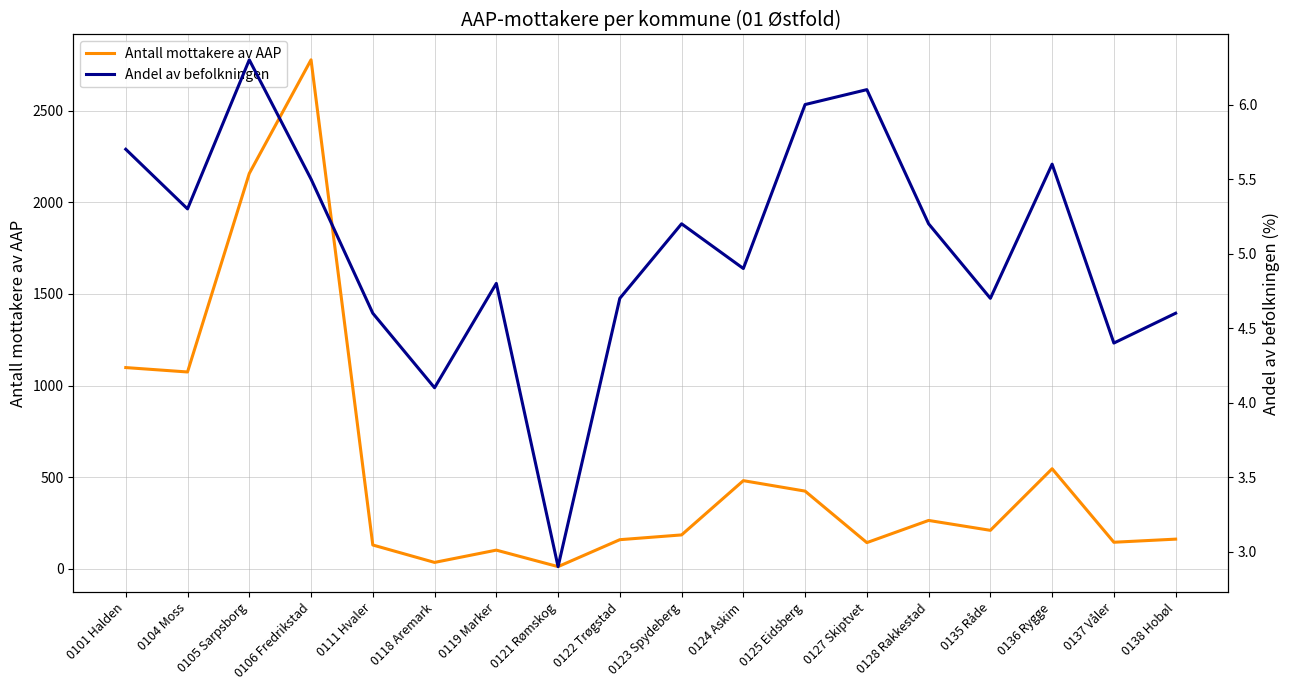

At which category is the sum across all series the highest?

0106 Fredrikstad